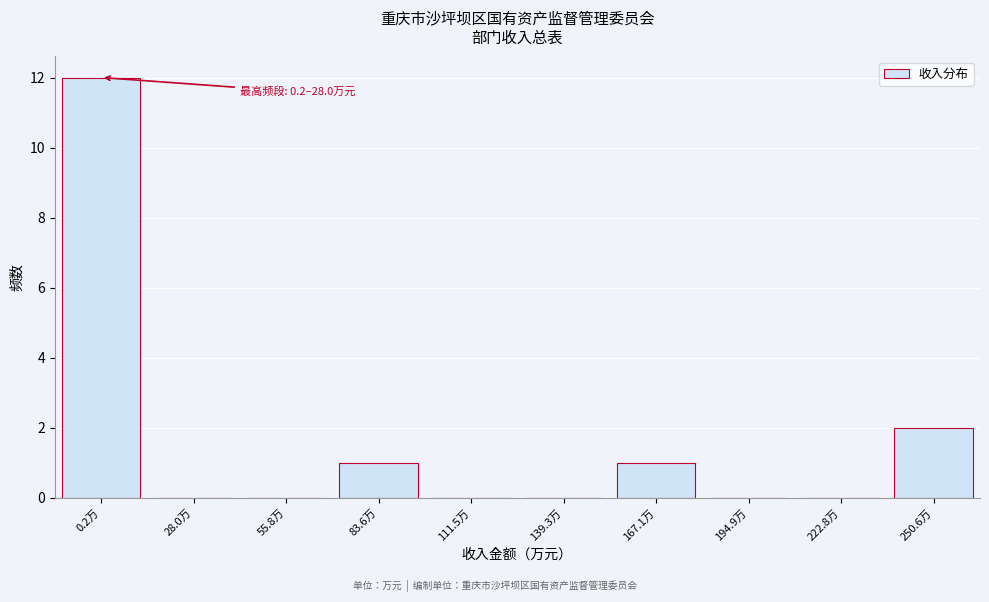

Reading right to left, list all the values displayed in this chart.

250.6万=2	222.8万=0	194.9万=0	167.1万=1	139.3万=0	111.5万=0	83.6万=1	55.8万=0	28.0万=0	0.2万=12